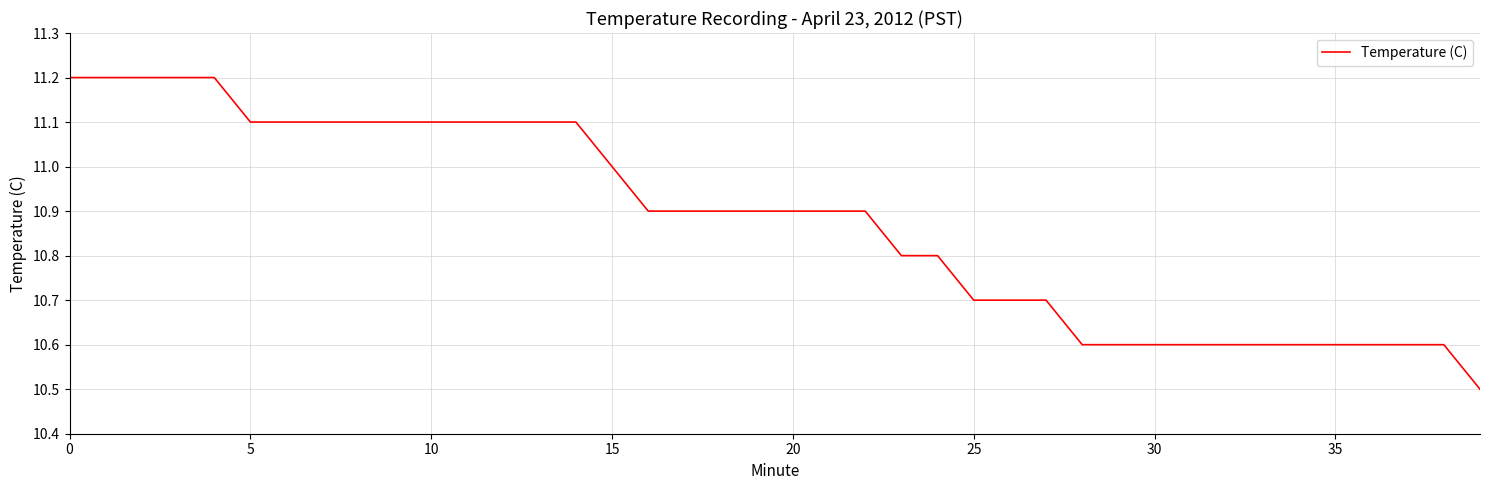

What is the greatest value displayed?

11.2